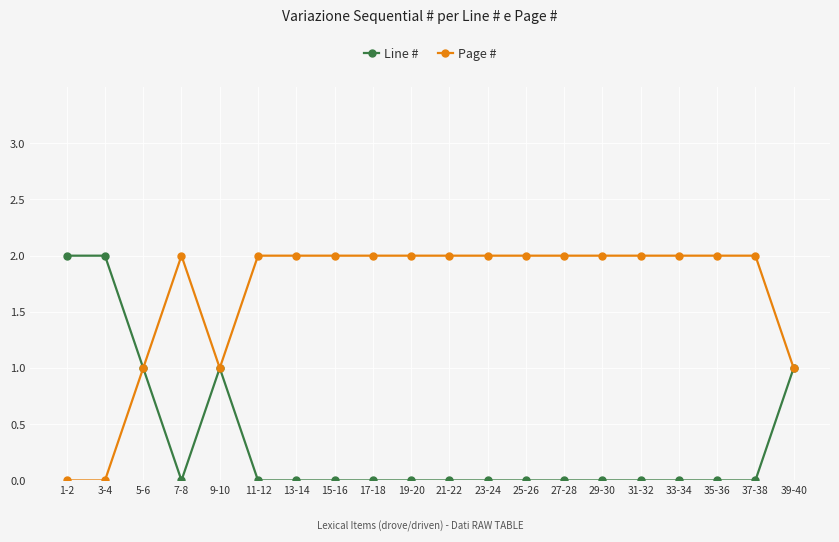

Is the value of Line # at 35-36 greater than the value of Page # at 19-20?

No